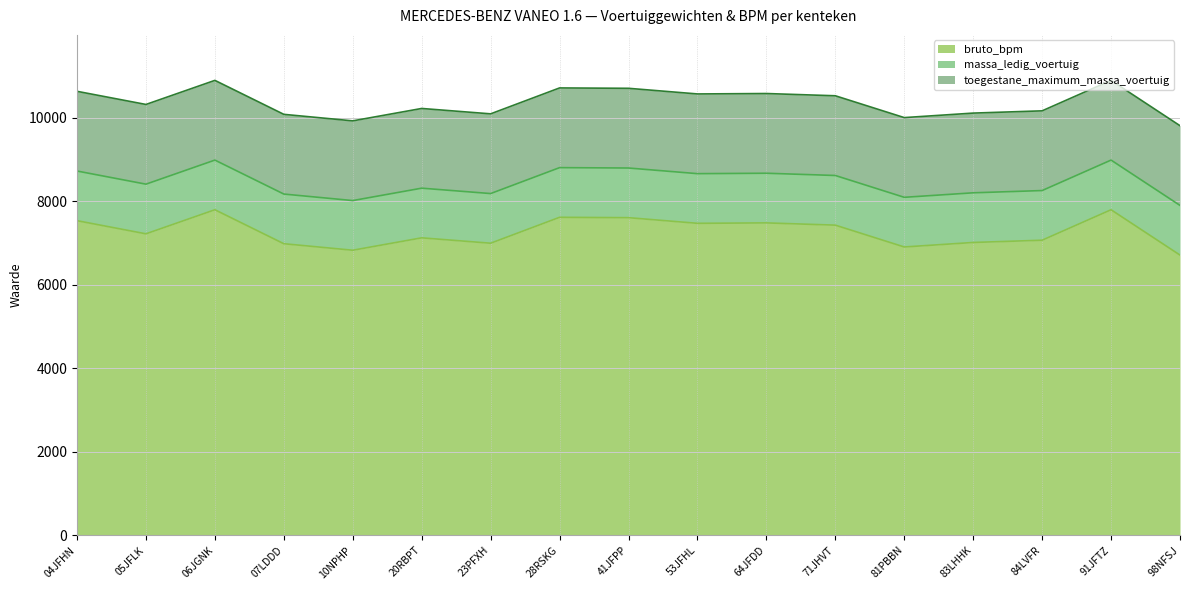

Which series has the largest total across all categories?

bruto_bpm